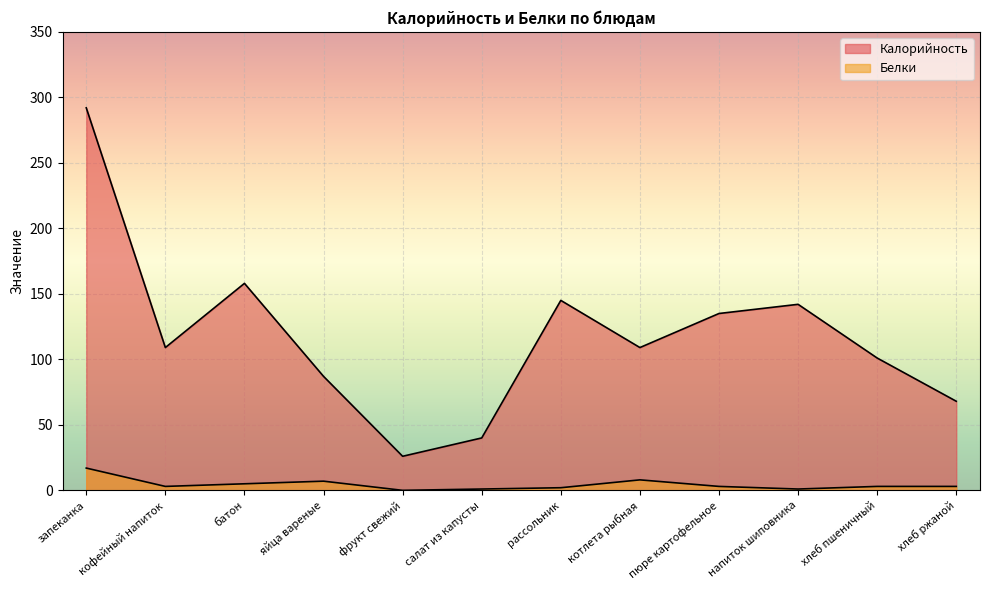

True or false: Белки and Калорийность cross at least once.

False